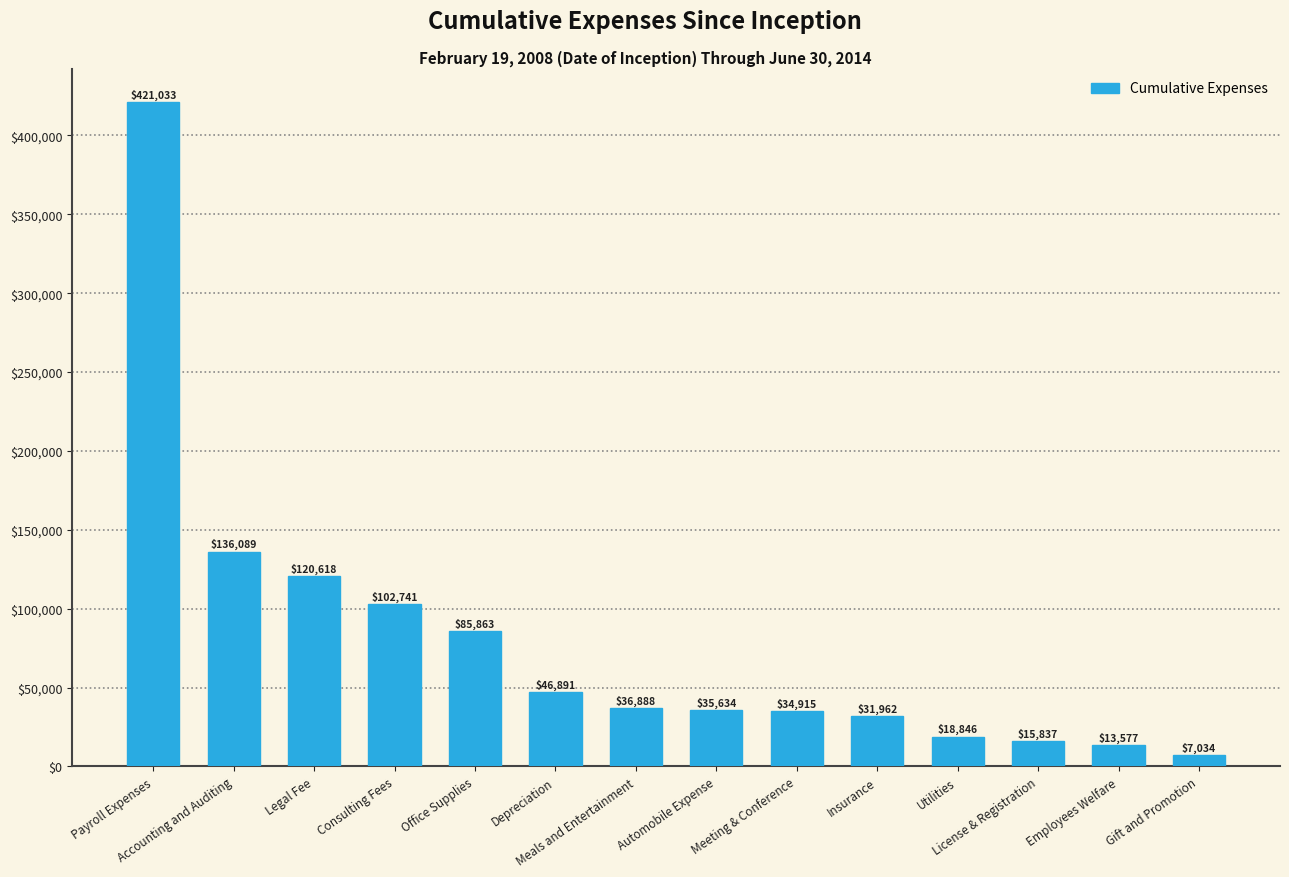

Is it true that the value at Meeting & Conference is 34915?

True